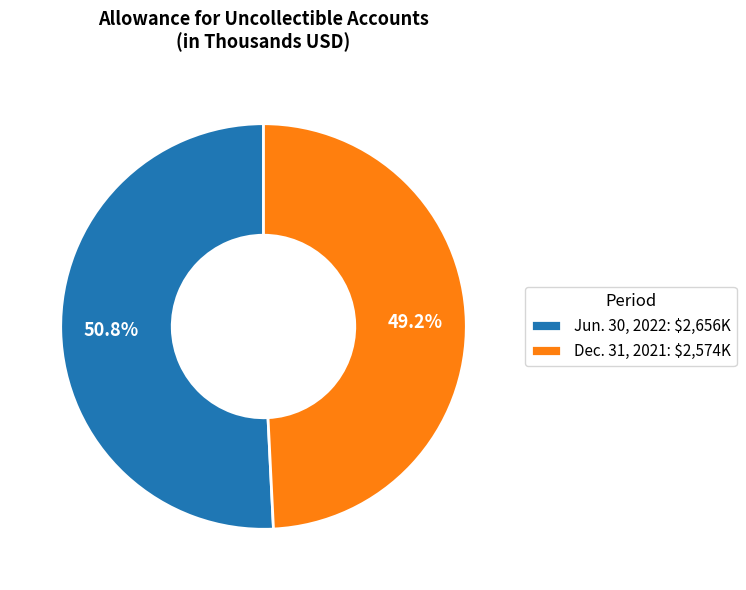

Rank the categories by value from highest to lowest.

Jun. 30, 2022, Dec. 31, 2021